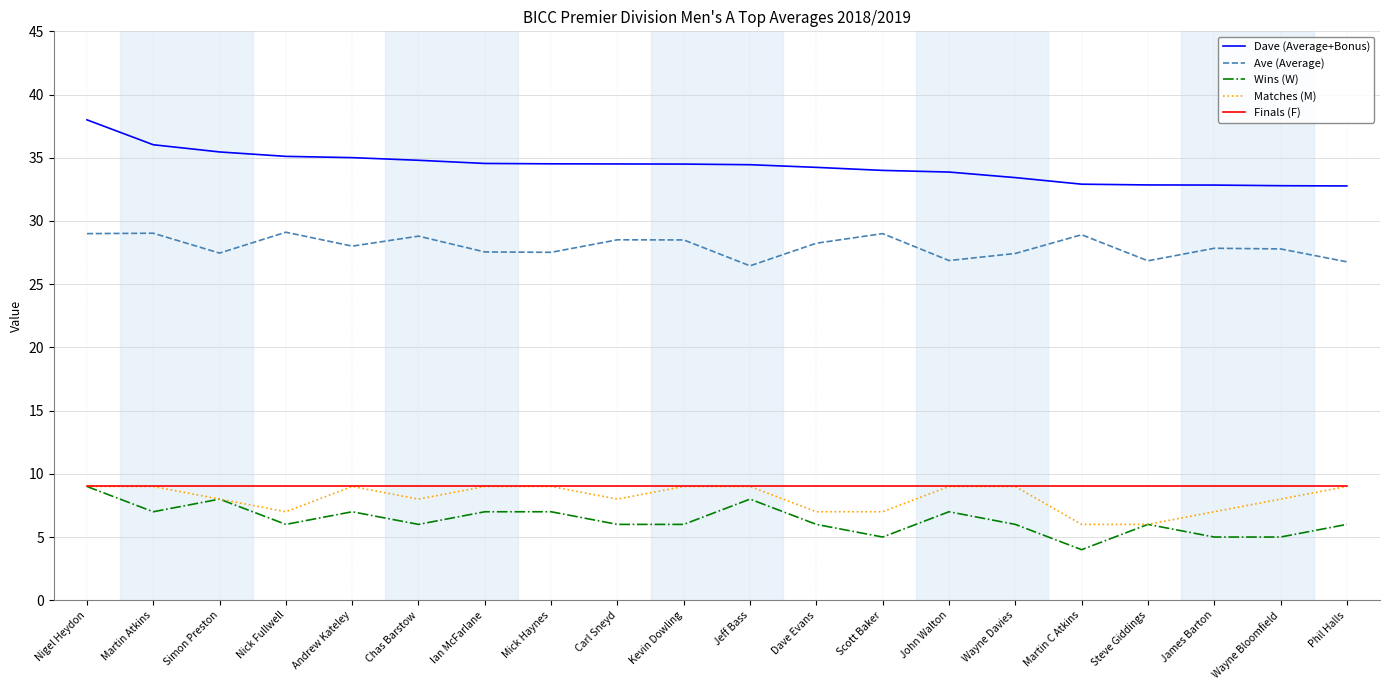

Is it true that Wins (W) equals 11.5 at Simon Preston?

False